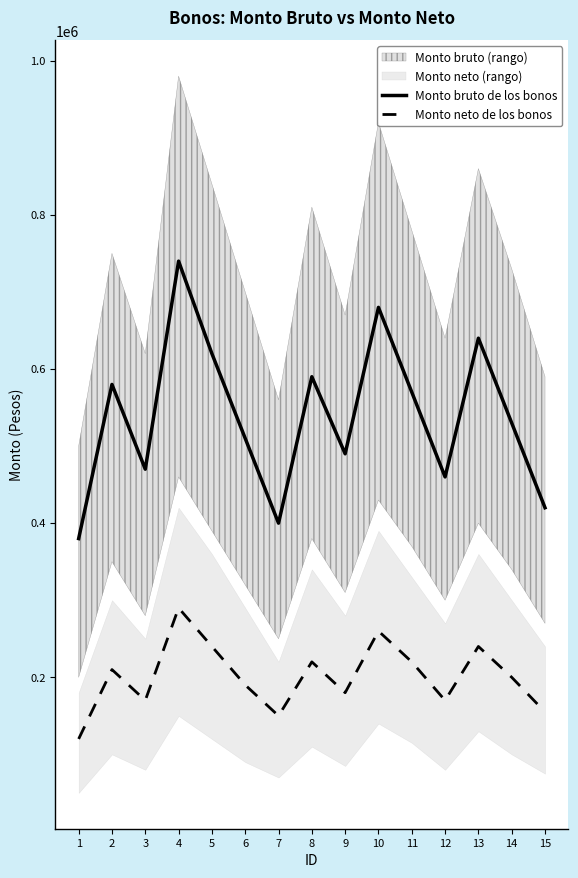

True or false: Monto neto de los bonos and Monto bruto de los bonos intersect in this chart.

False